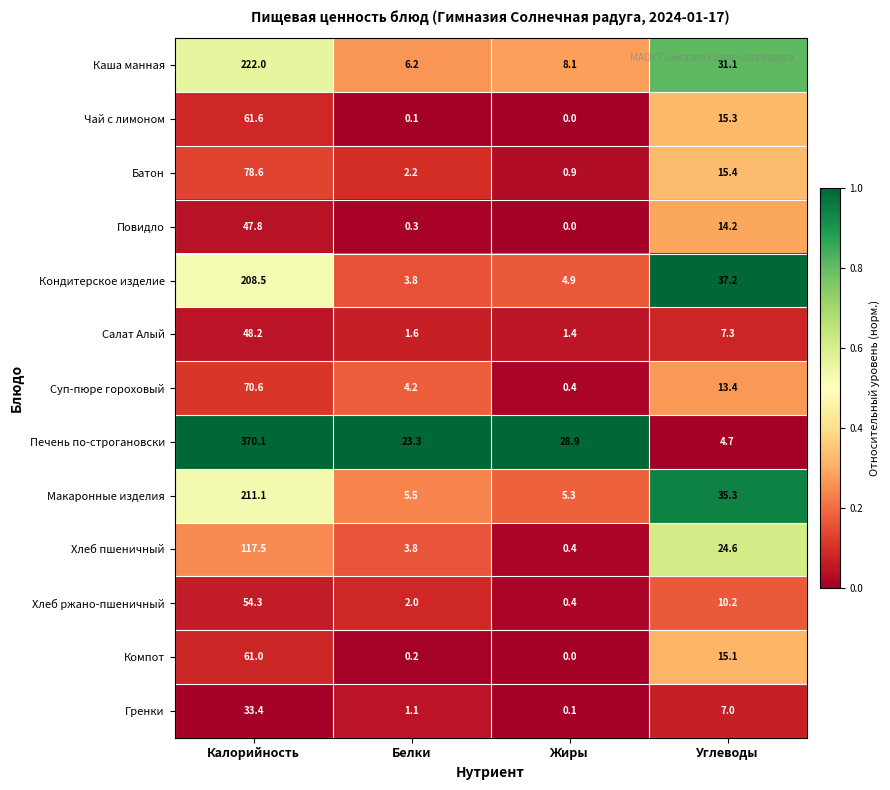

What is the sum of all Повидло values?

62.3